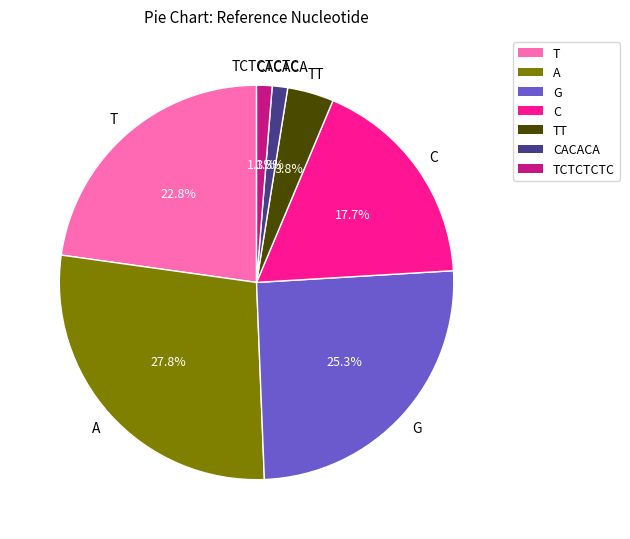

True or false: CACACA accounts for 1% of the total.

True